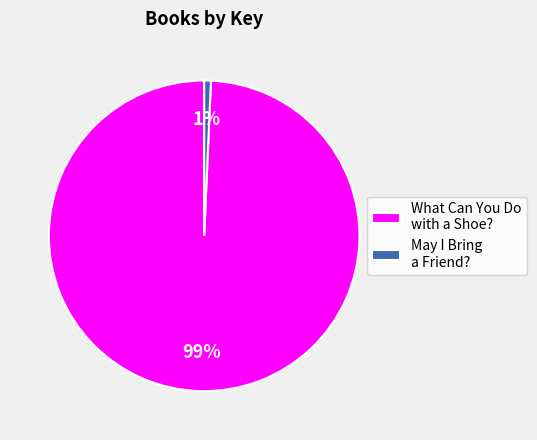

What is the smallest slice in the pie chart?

May I Bring a Friend?